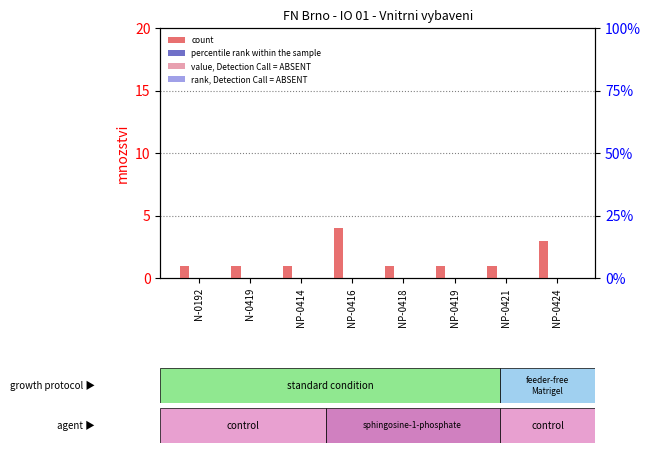

What is the label of the 4th bar from the left?

NP-0416